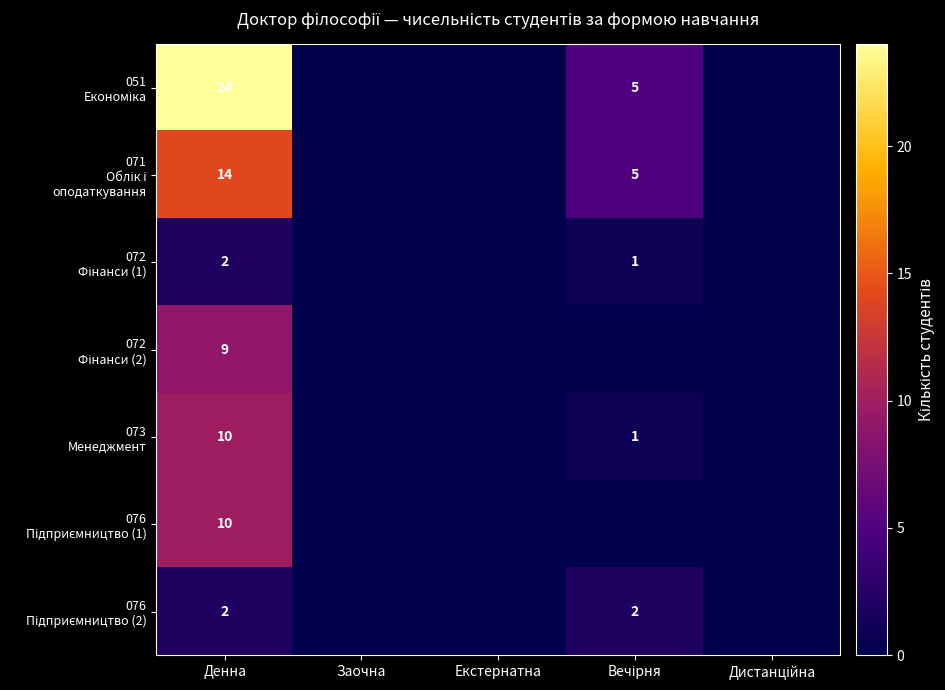

At which category is the sum across all series the highest?

Денна